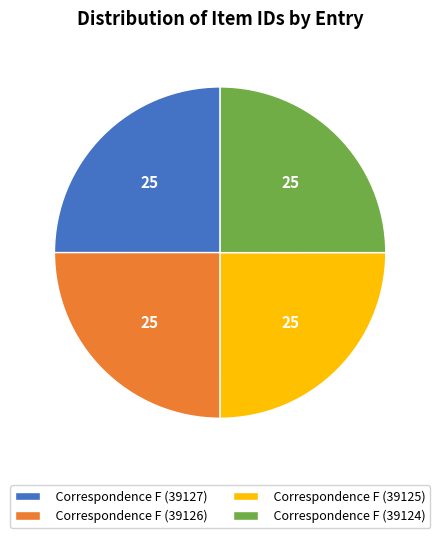

Does Correspondence F (39127) account for over 50% of the chart?

No